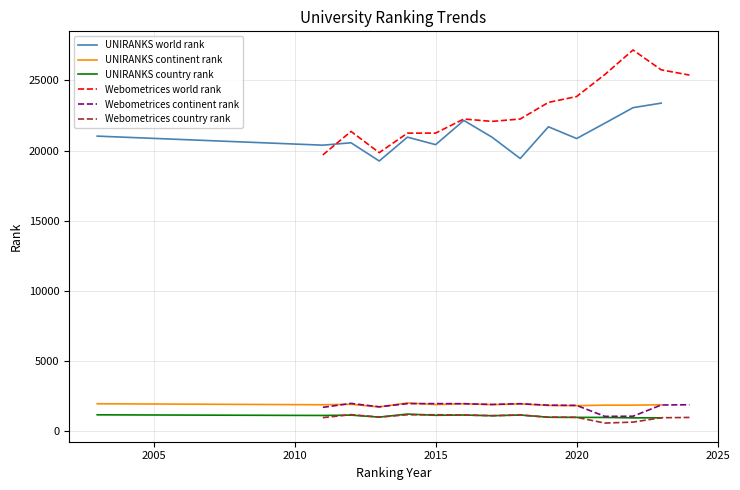

Which series has the widest spread of values?

Webometrices world rank